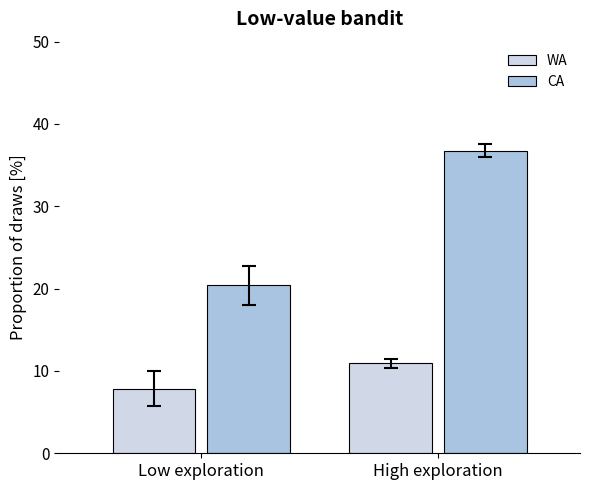

Which series has the widest spread of values?

CA